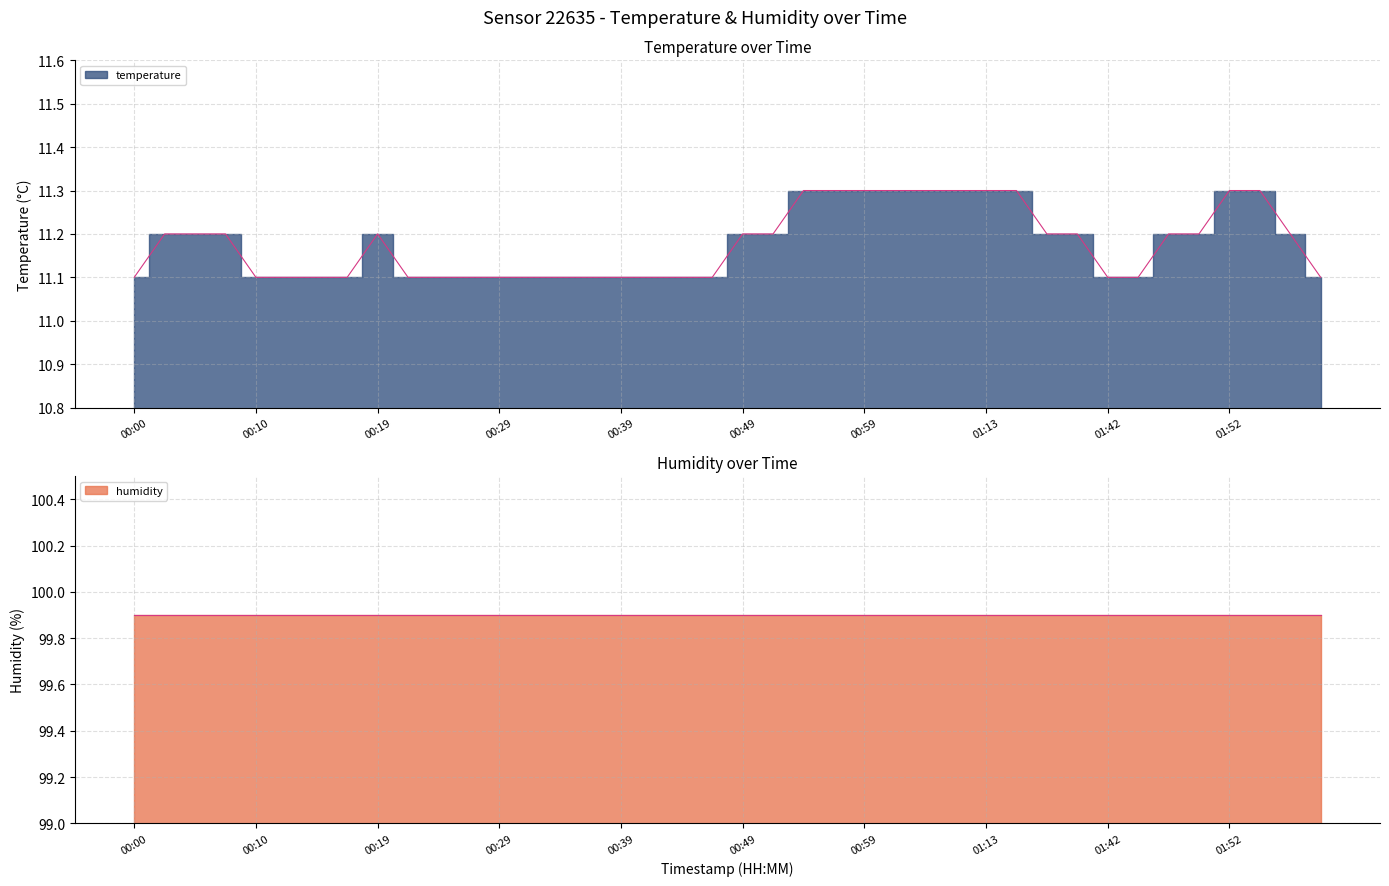

How many values are between 11 and 12?

40